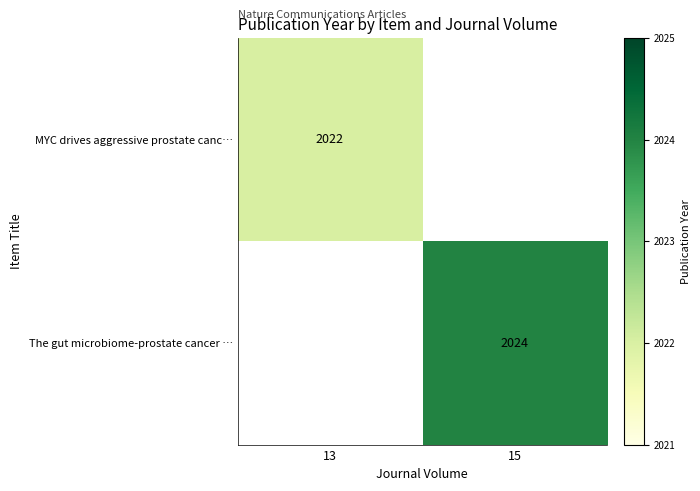

True or false: The gut microbiome-prostate cancer … has a value of 456 at 15.

False